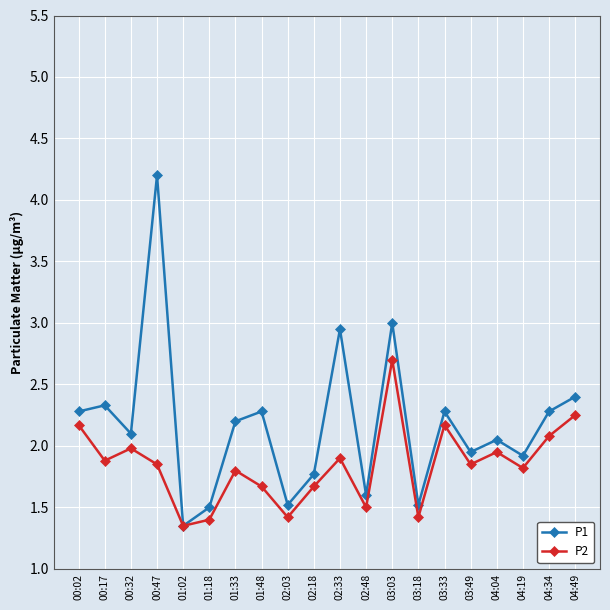

Which series has the largest total across all categories?

P1